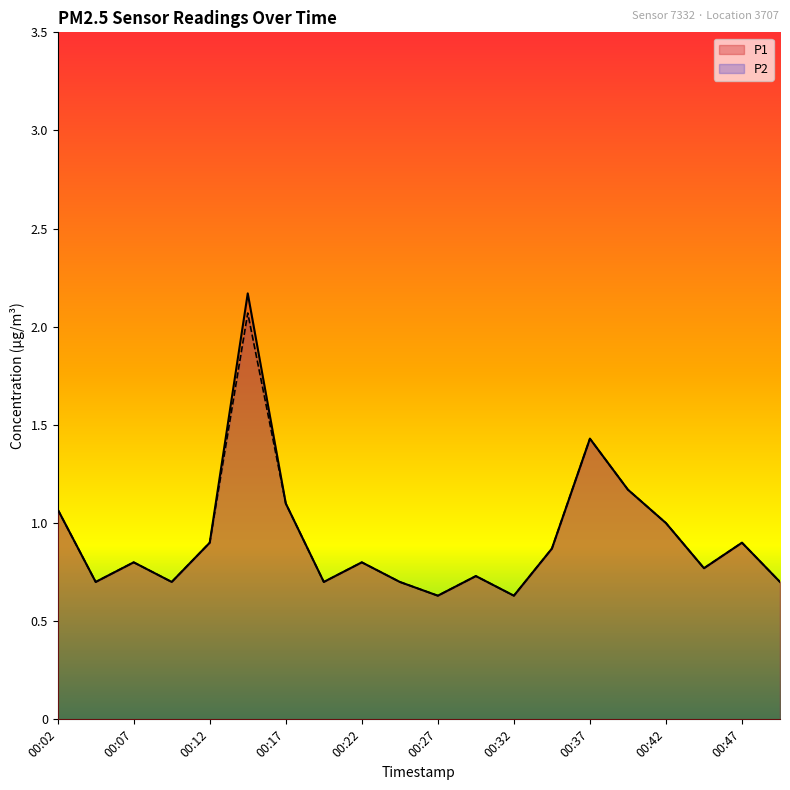

What is the value of the P1 point at the 17th from the left?

1.0